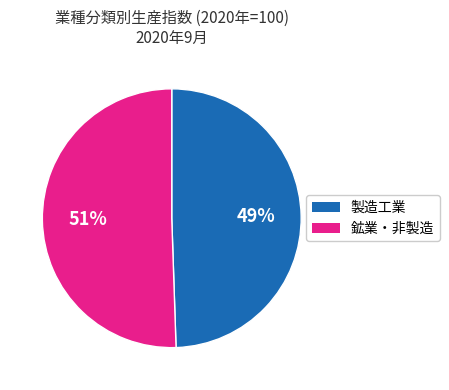

Does any single category account for the majority?

Yes